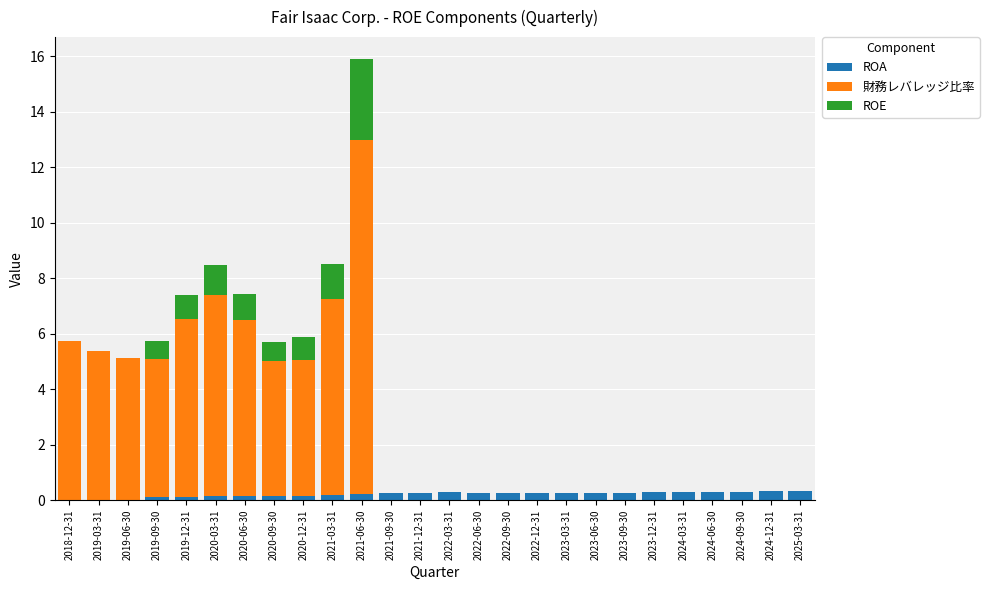

True or false: ROA has a value of 0.3 at 2022-12-31.

True